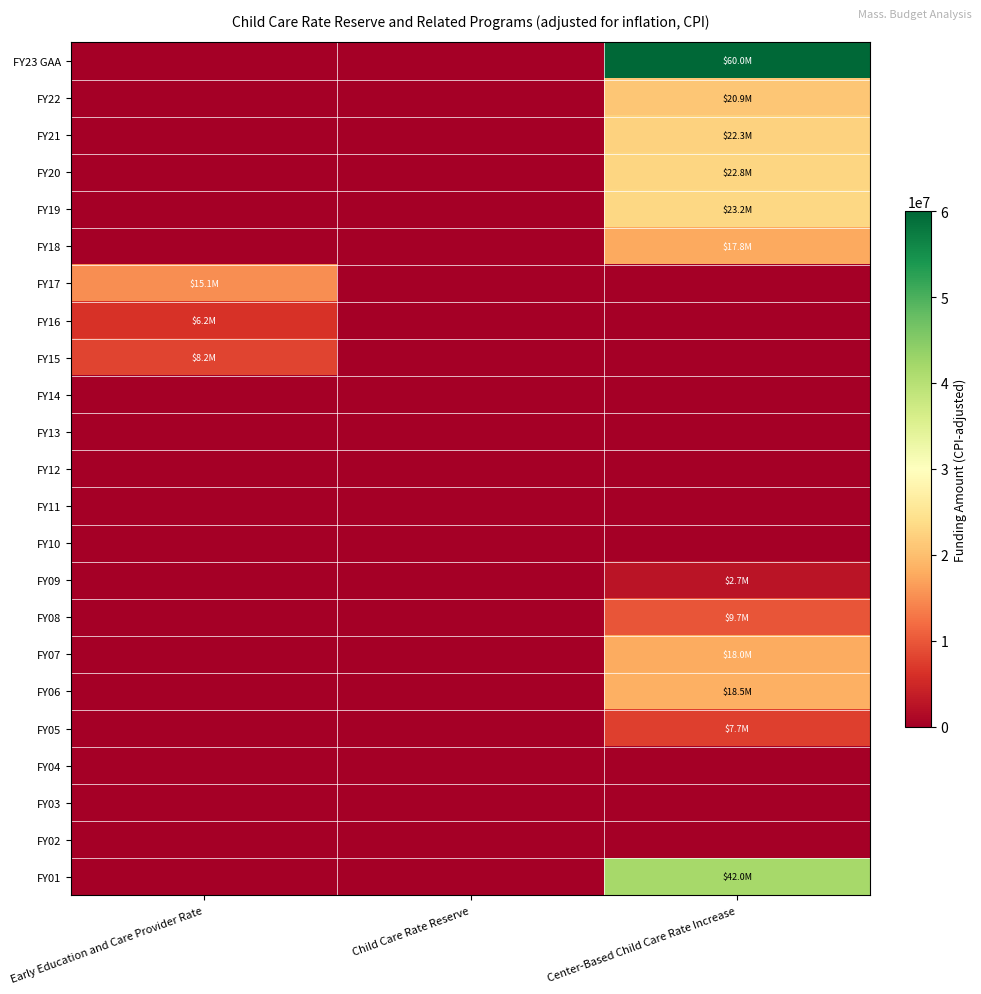

How many series are shown in this chart?

23